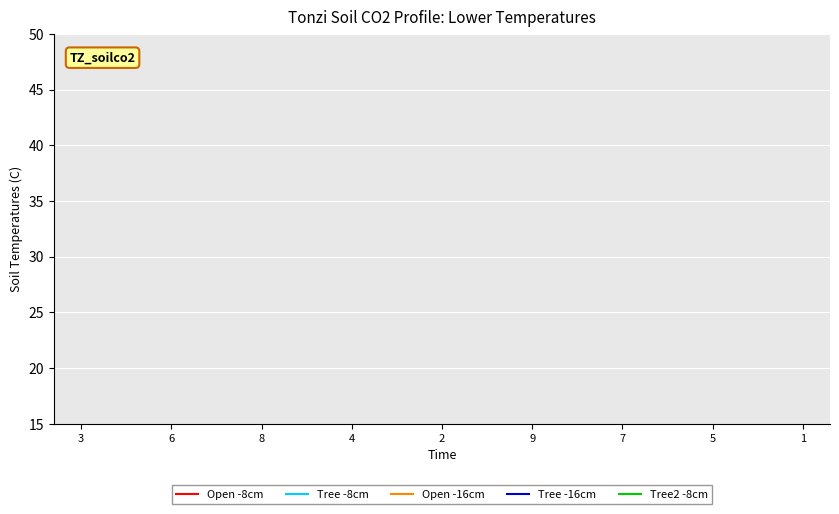

How many lines are shown in the chart?

5